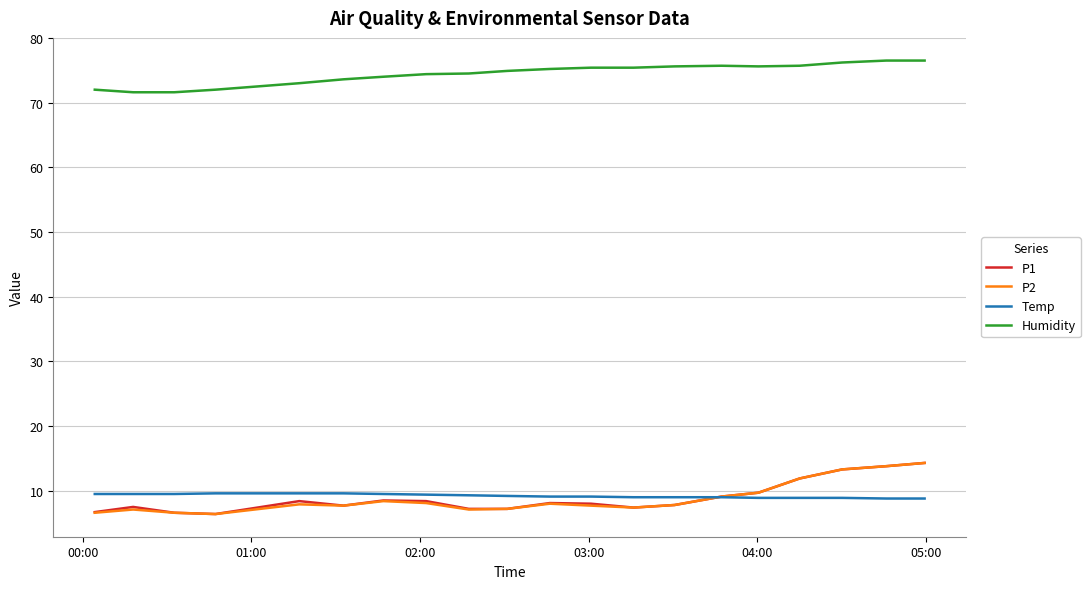

What are all the series names shown in the legend?

P1, P2, Temp, Humidity